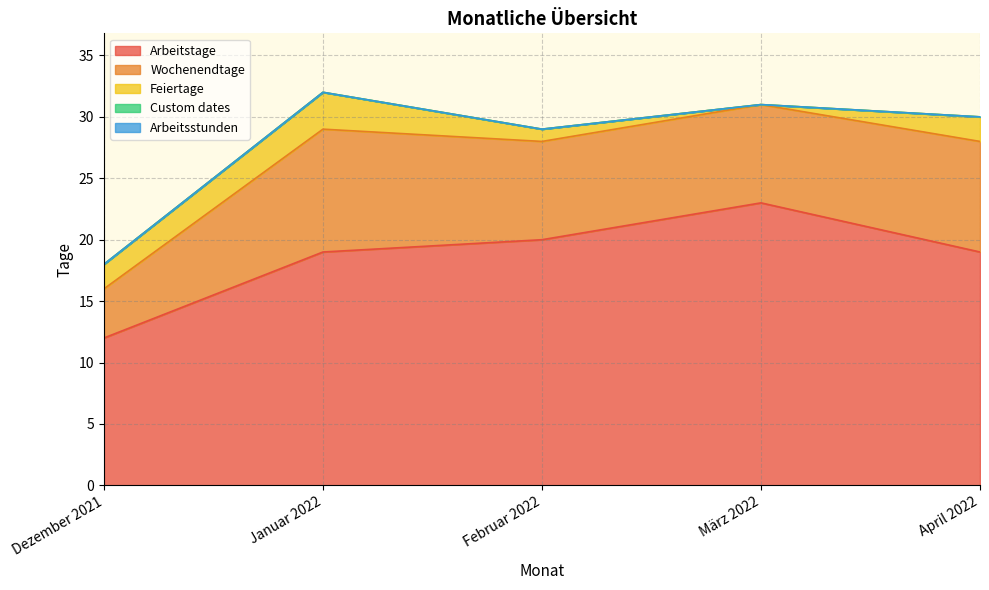

At which category does the chart reach its minimum across all series?

März 2022